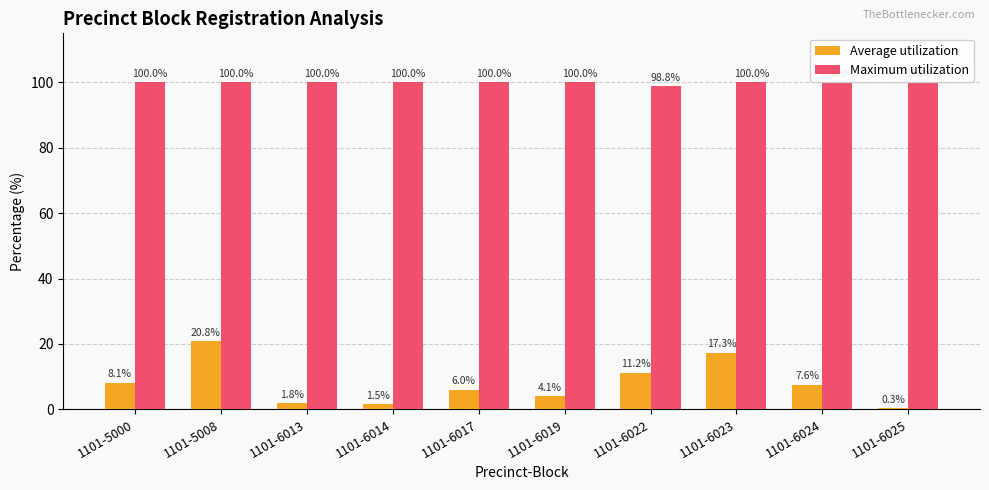

What are all the series names shown in the legend?

Average utilization, Maximum utilization